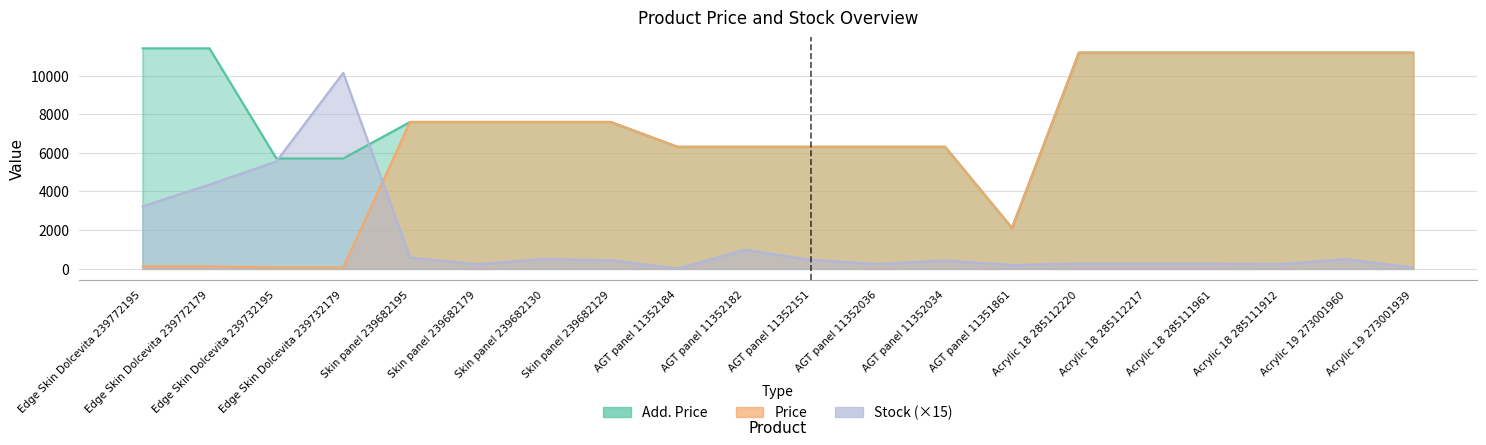

List the labels in order of Stock value, smallest first.

AGT panel 11352184, Acrylic 19 273001939, AGT panel 11351861, Skin panel 239682179, Acrylic 18 285111912, AGT panel 11352036, Acrylic 18 285112220, Acrylic 18 285112217, Acrylic 18 285111961, AGT panel 11352034, Skin panel 239682129, AGT panel 11352151, Skin panel 239682130, Acrylic 19 273001960, Skin panel 239682195, AGT panel 11352182, Edge Skin Dolcevita 239772195, Edge Skin Dolcevita 239772179, Edge Skin Dolcevita 239732195, Edge Skin Dolcevita 239732179